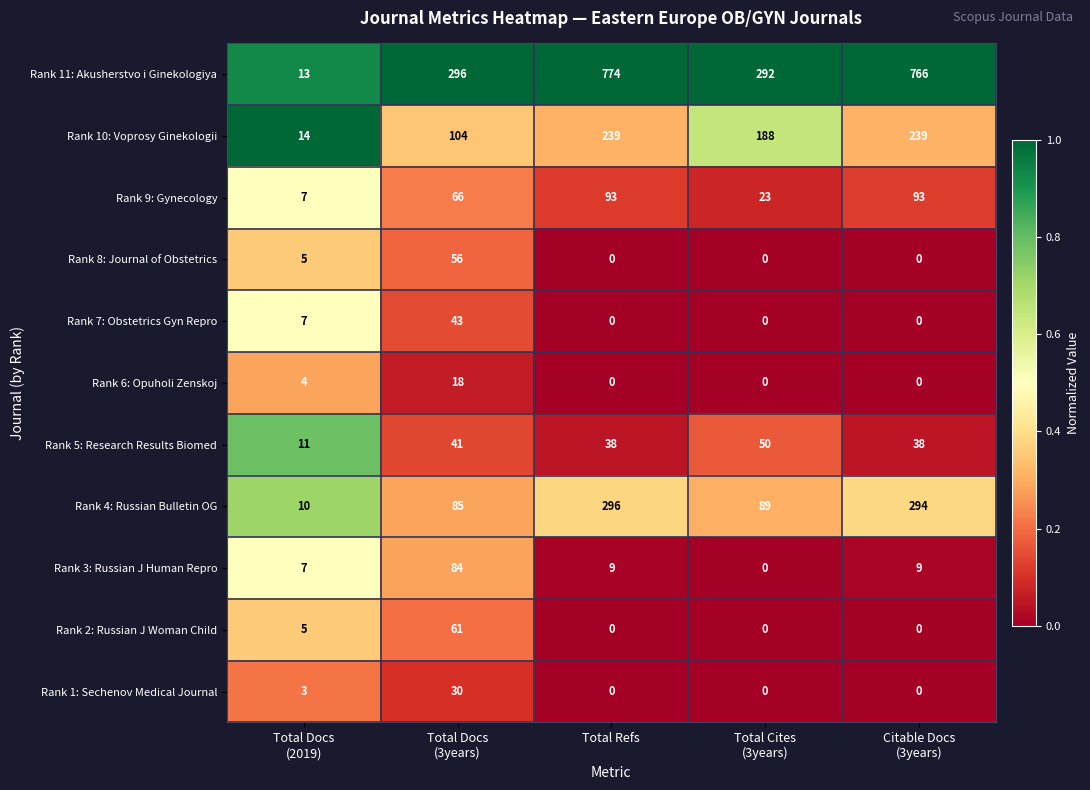

How many categories are shown in the chart?

5